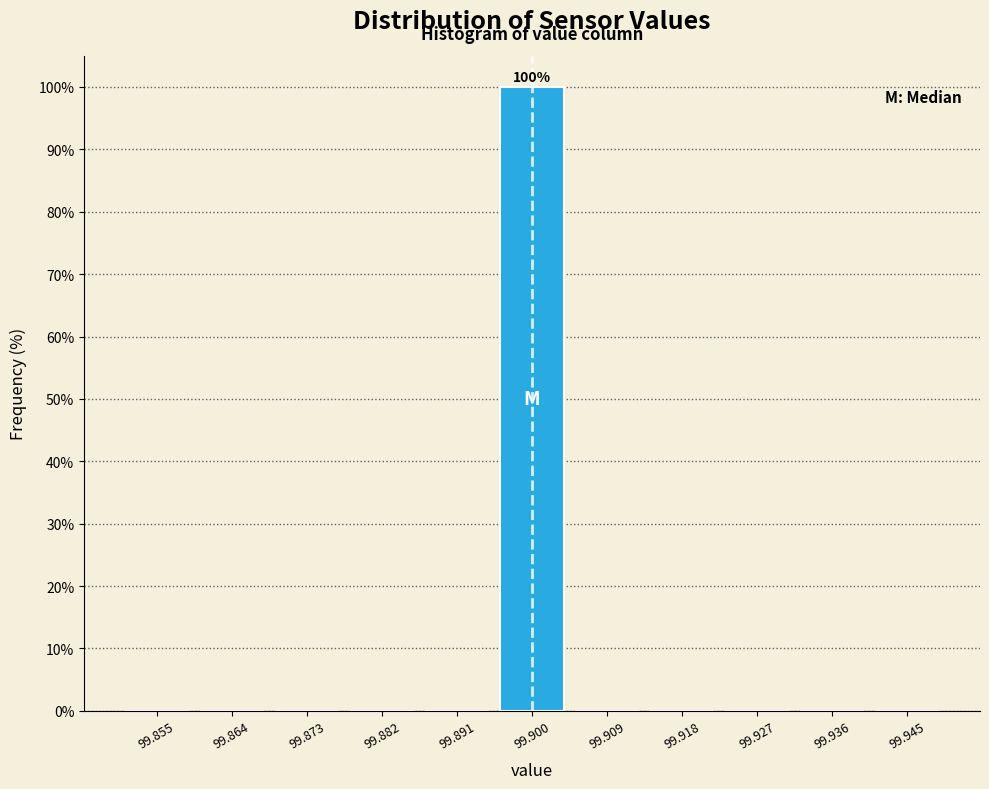

Over which range of the x-axis is the bar tallest?

99.895 to 99.905